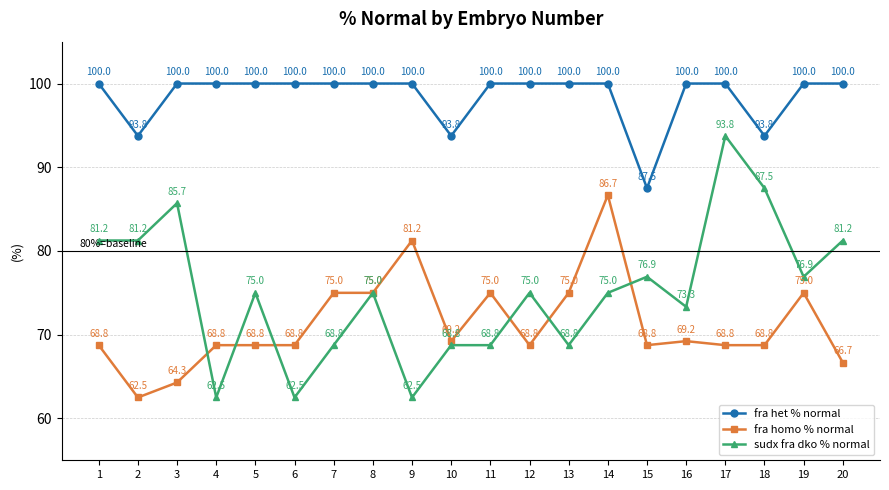

Where is the first local minimum for fra homo % normal?

2